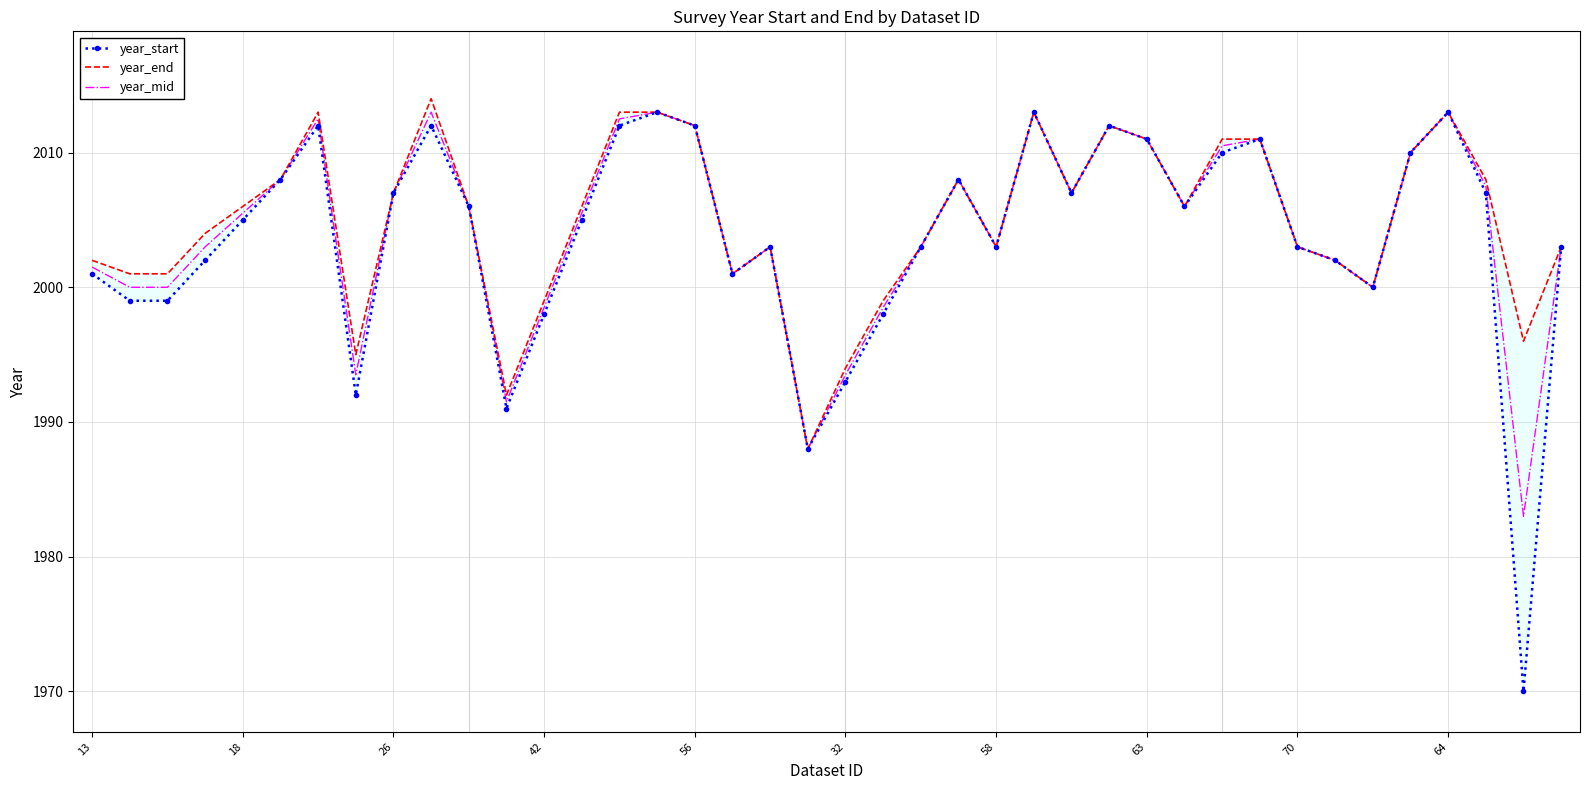

Which series has the largest total across all categories?

year_end